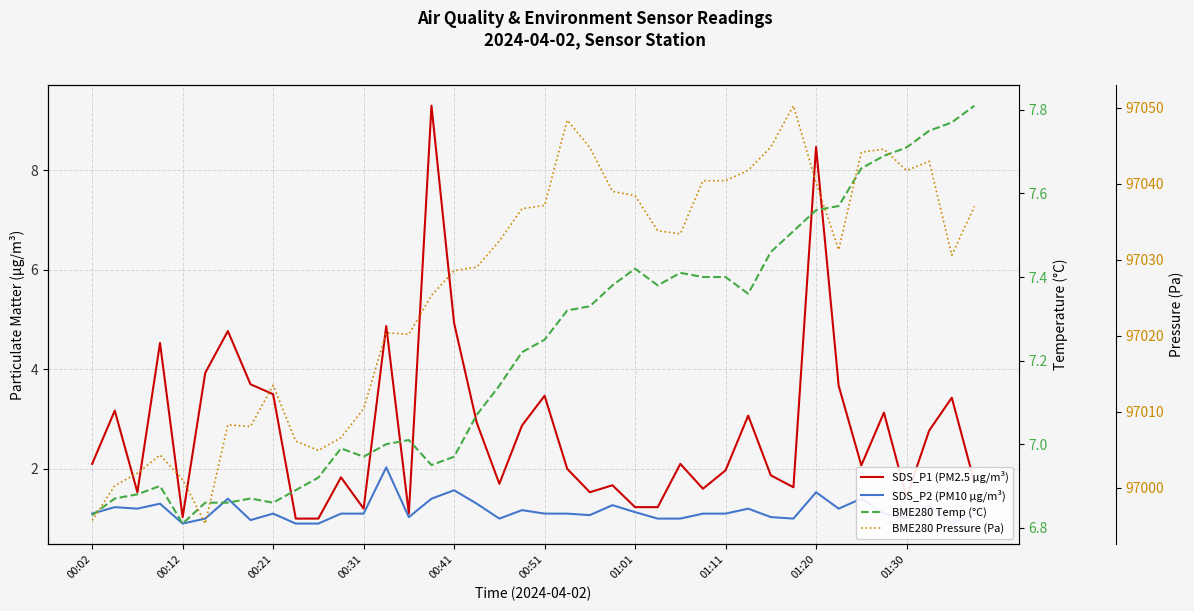

Which series has the widest spread of values?

BME280 Pressure (Pa)